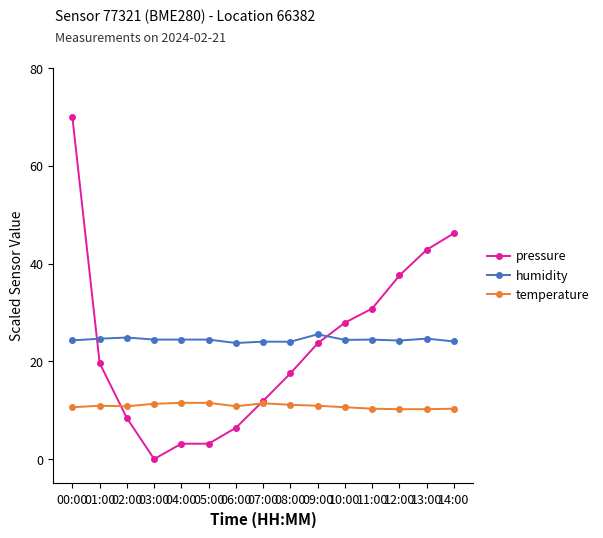

Which series has the largest total across all categories?

humidity